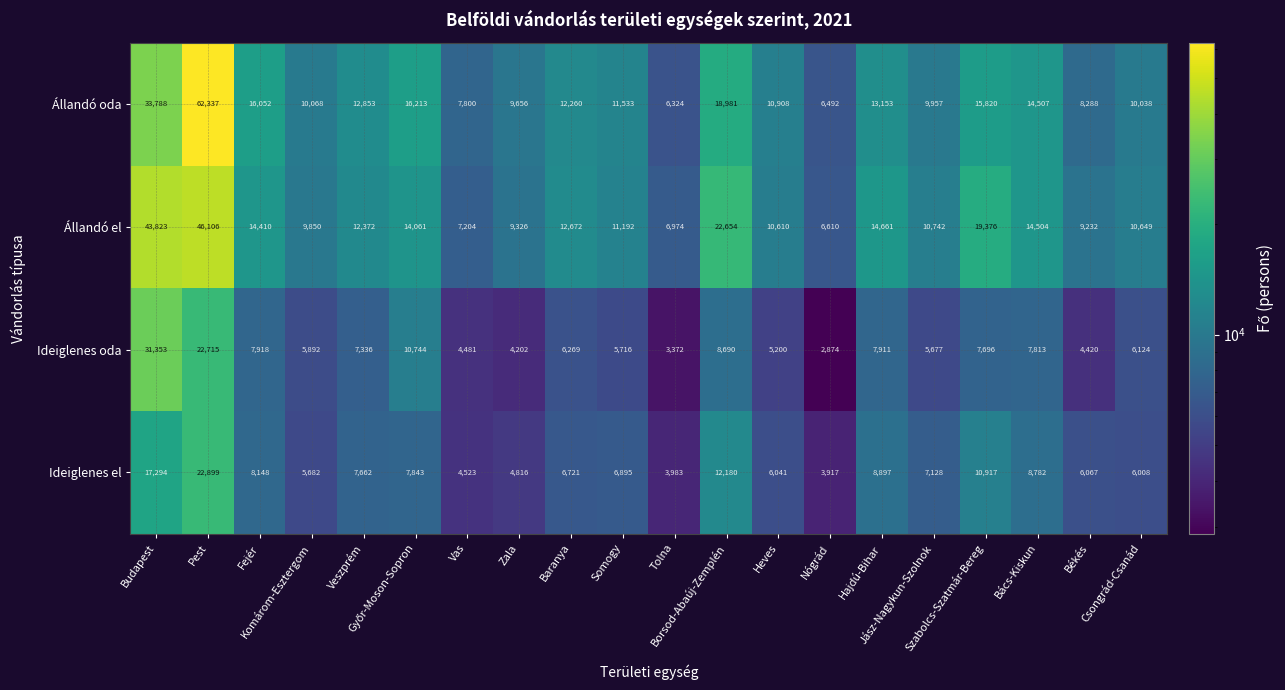

At how many categories does at least one series exceed 13534?

8